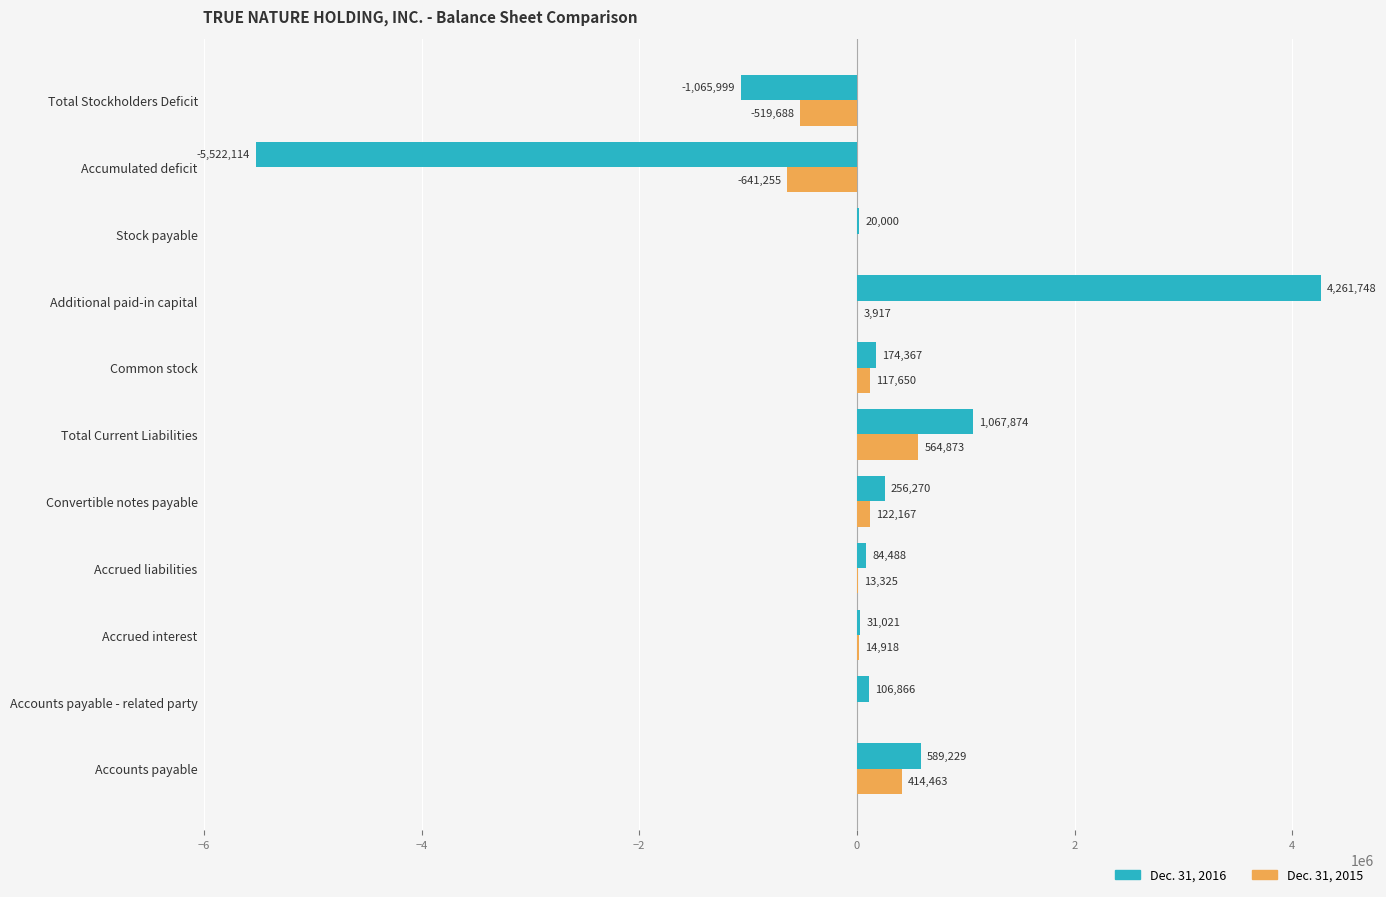

At which category does the chart reach its peak across all series?

Additional paid-in capital